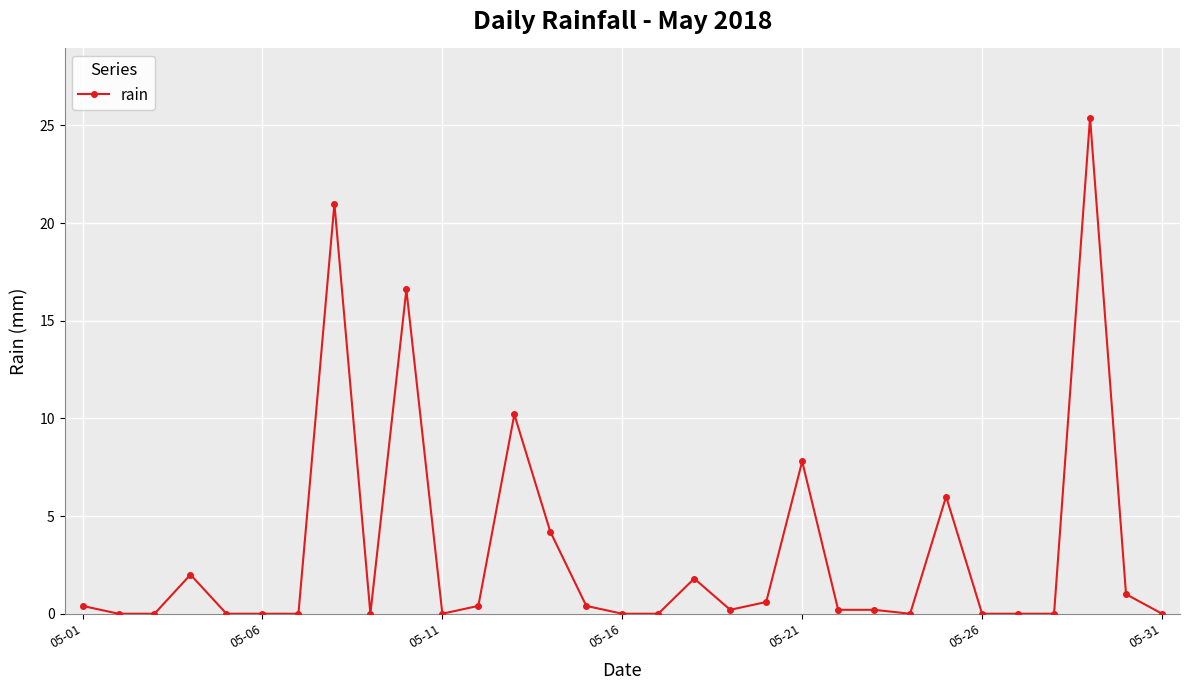

What is the greatest value displayed?

25.4